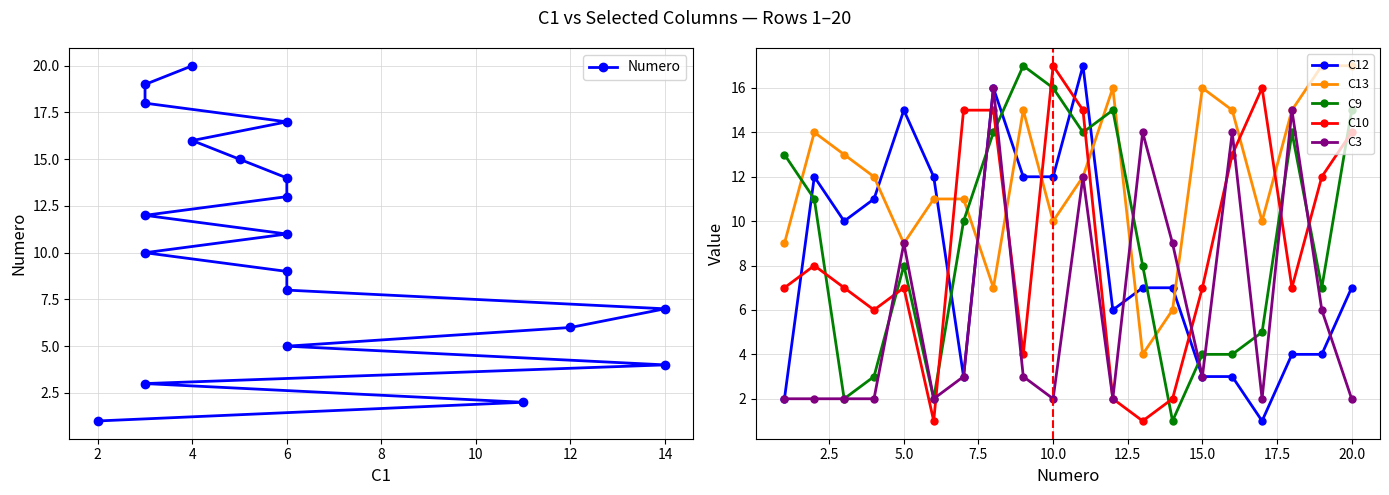

What is the average value of the C3 series?

6